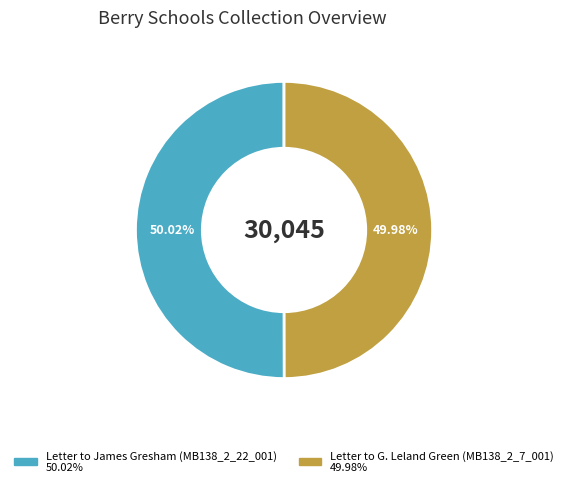

Approximately how many times larger is the value at Letter to James Gresham (MB138_2_22_001) compared to Letter to G. Leland Green (MB138_2_7_001)?

1.0